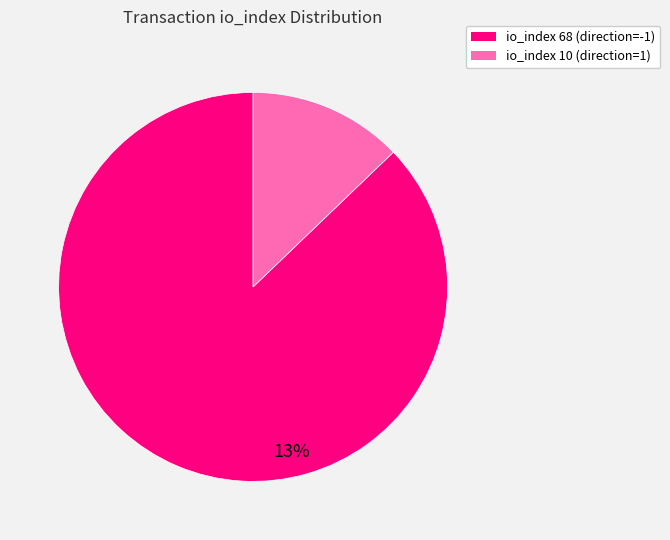

Does any single category account for the majority?

Yes